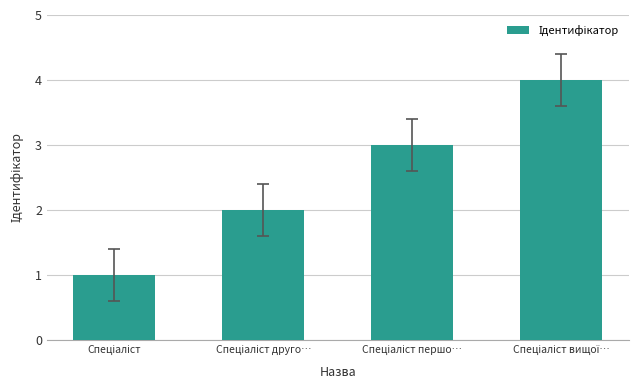

Reading left to right, transcribe all the data shown in this chart.

1	2	3	4